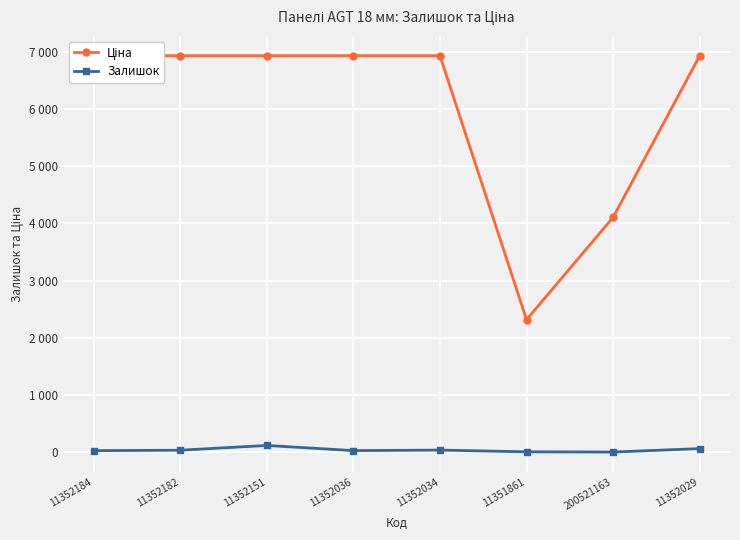

Which category has the highest value across all series?

11352184